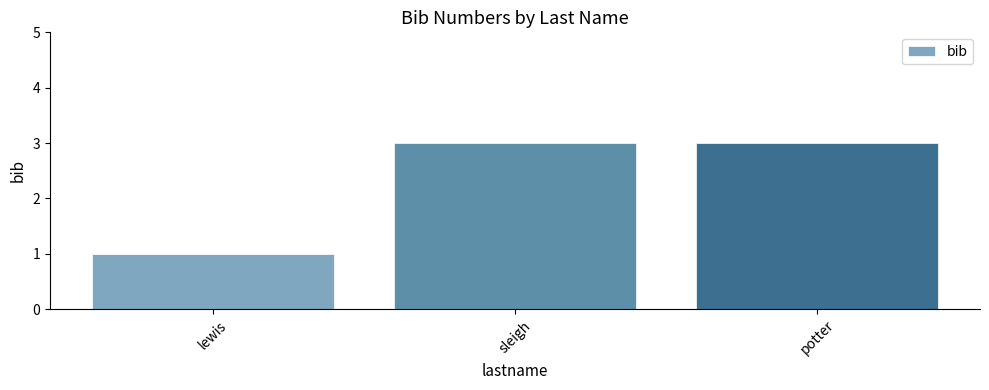

What position from the right is sleigh?

2